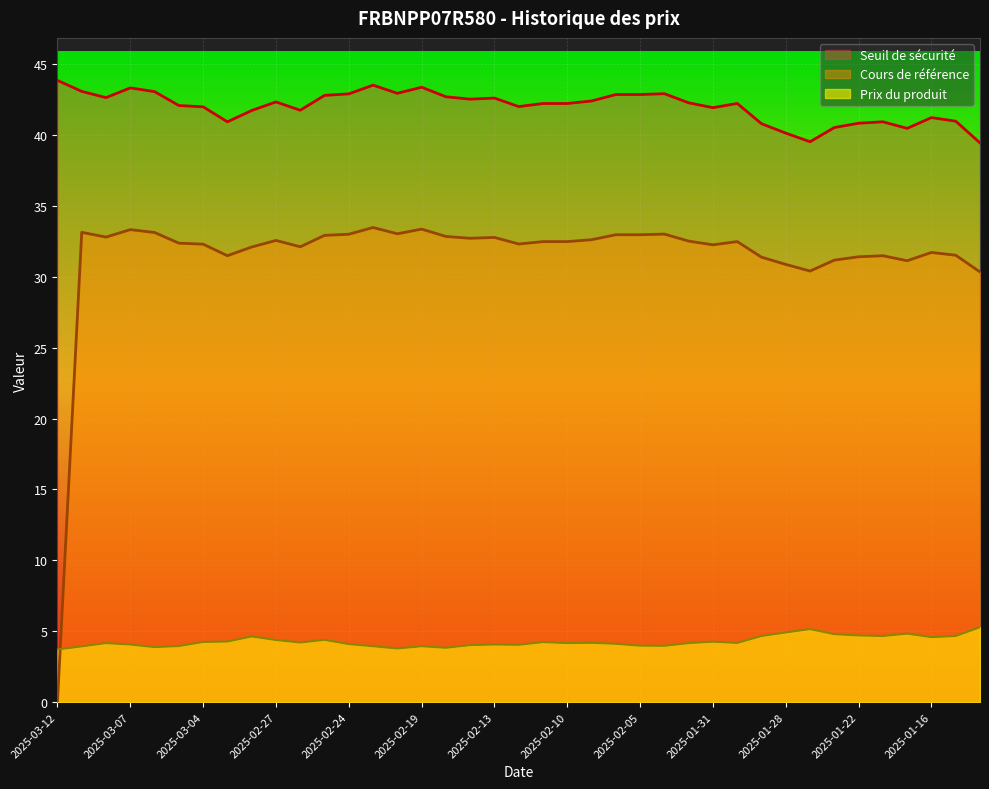

What is the label of the 37th point from the left?

2025-01-16